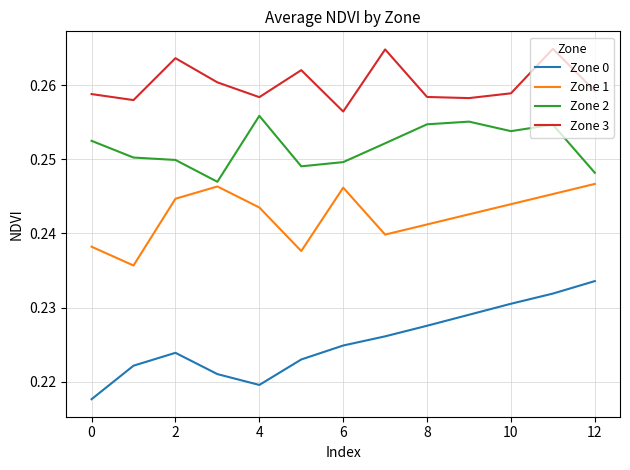

Which series has the widest spread of values?

Zone 0